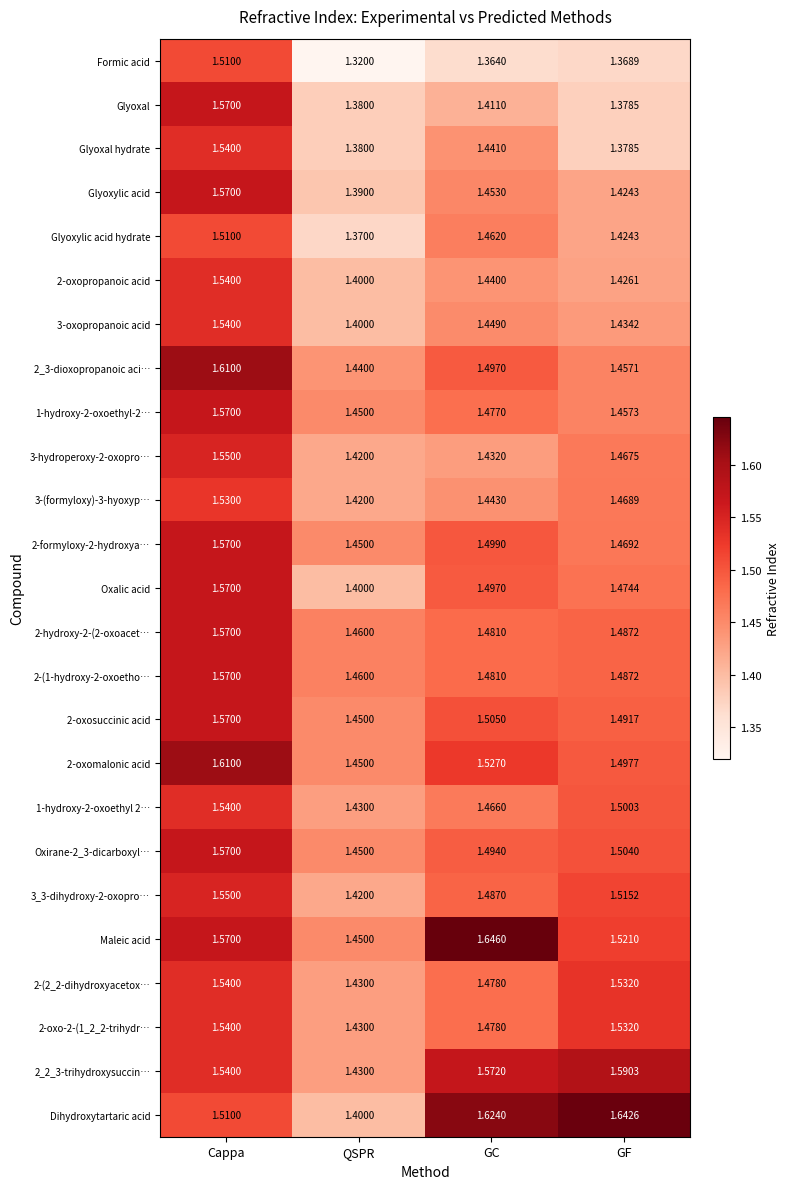

Which category has the lowest value in the Formic acid series?

QSPR